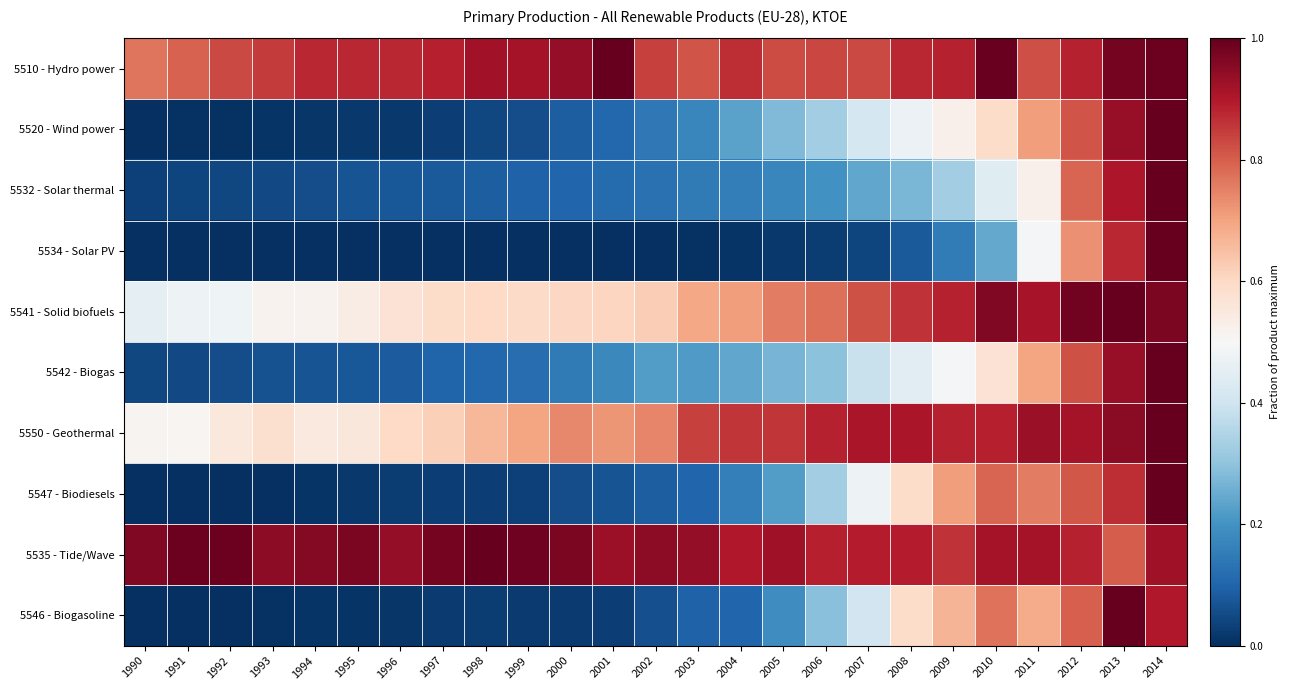

Which label corresponds to the smallest value in the chart?

1990